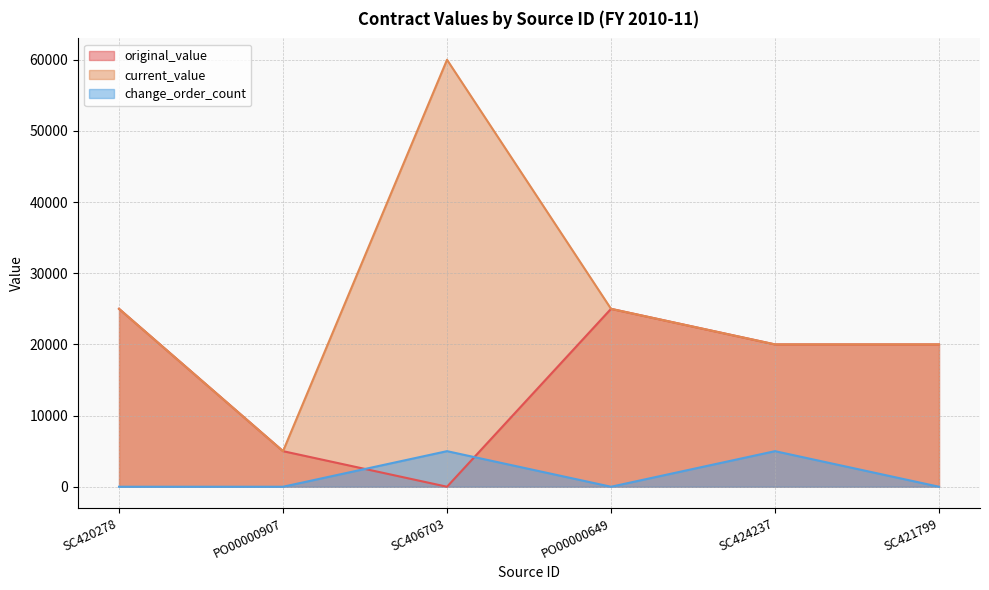

At which category does current_value reach its first local valley?

PO00000907